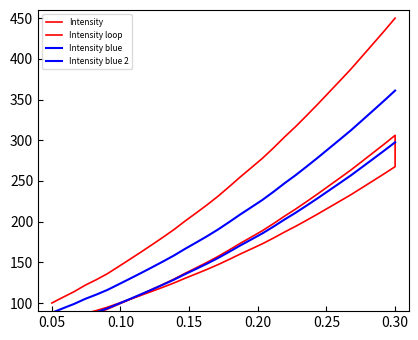

Between 218.2508 and 220.5444, which is larger?

220.5444